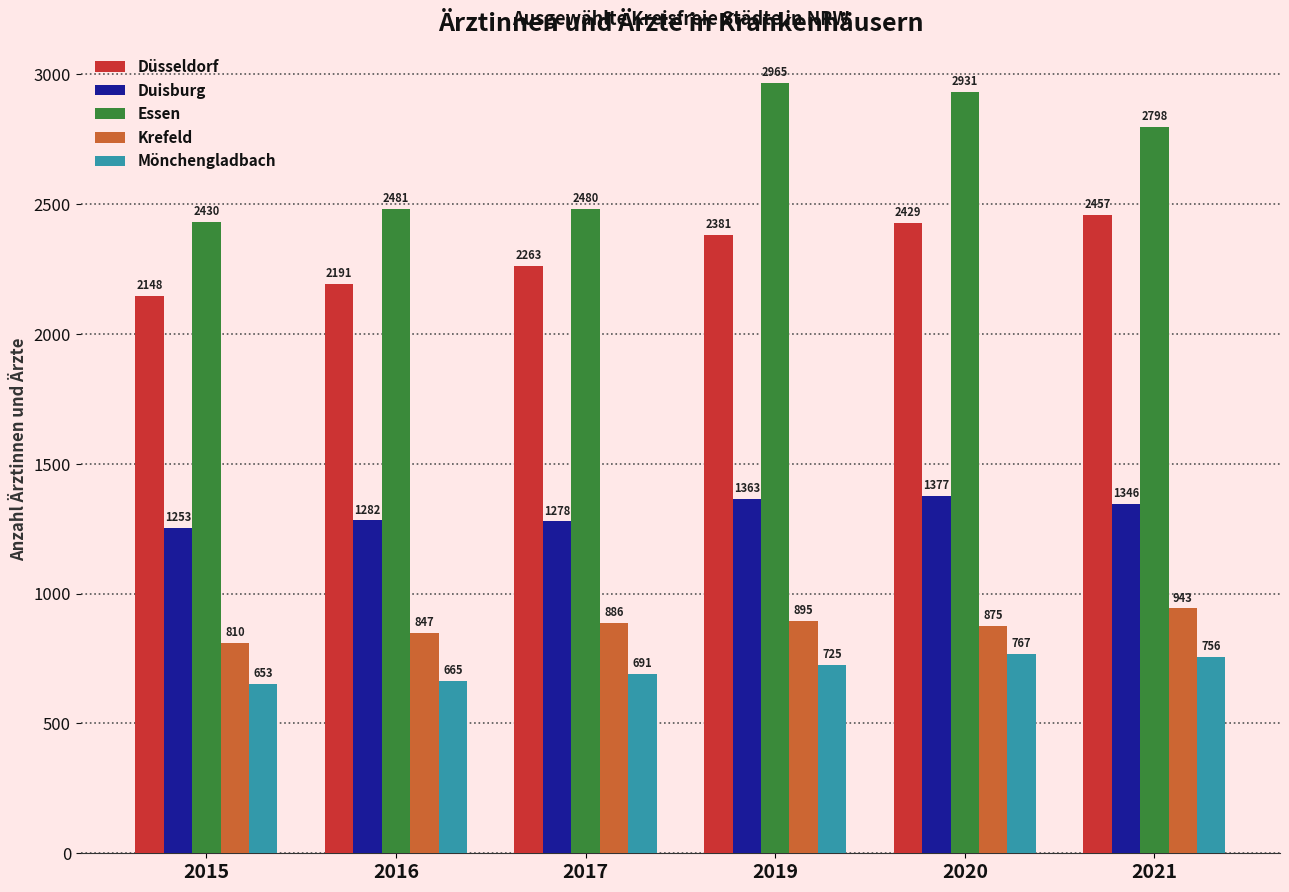

Which series has the largest range (max minus min)?

Essen